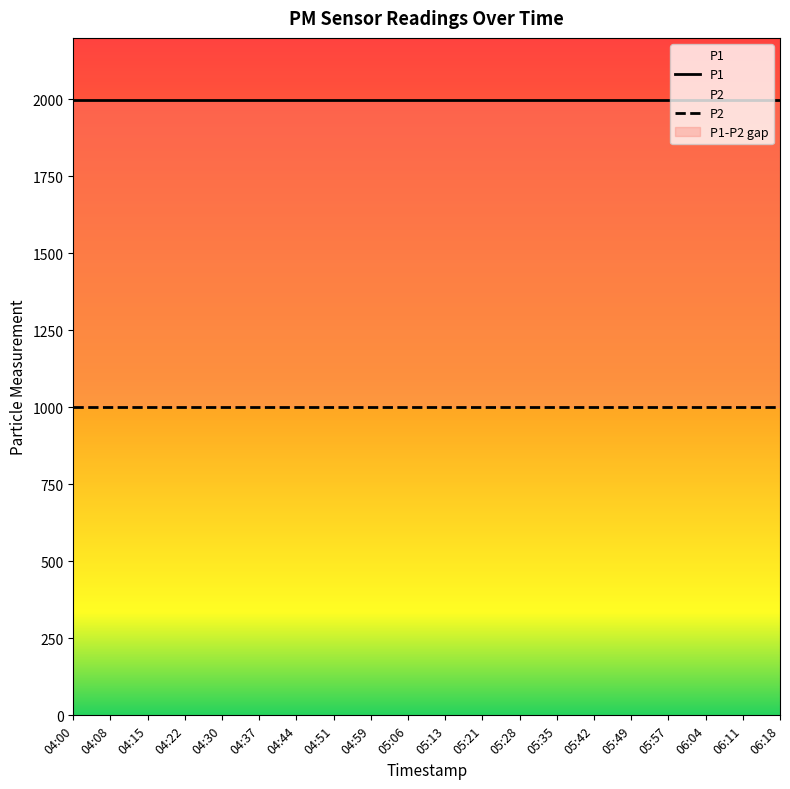

The value of P2 at 05:42 is 999.9. True or false?

True